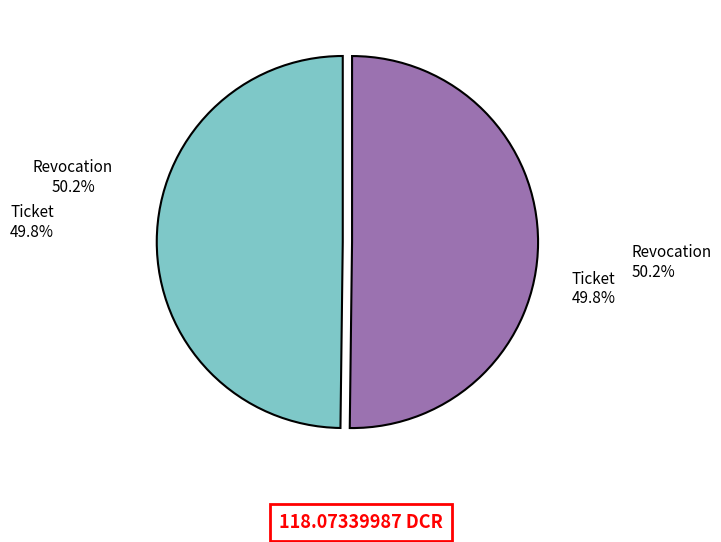

Rank the categories by value from lowest to highest.

Ticket, Revocation